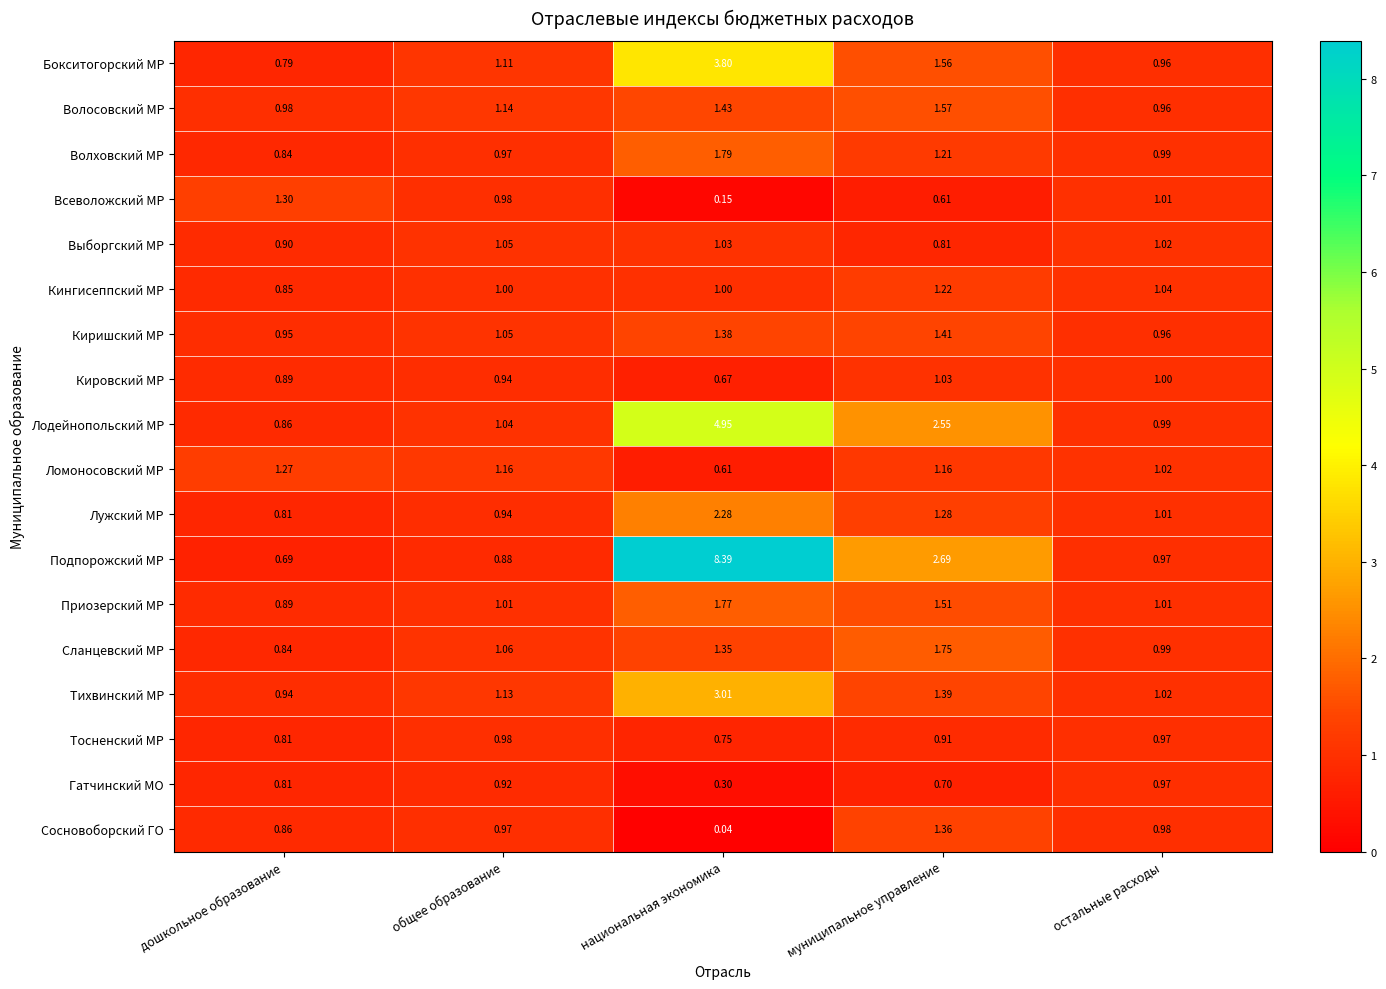

Which label corresponds to the largest value in the chart?

национальная экономика